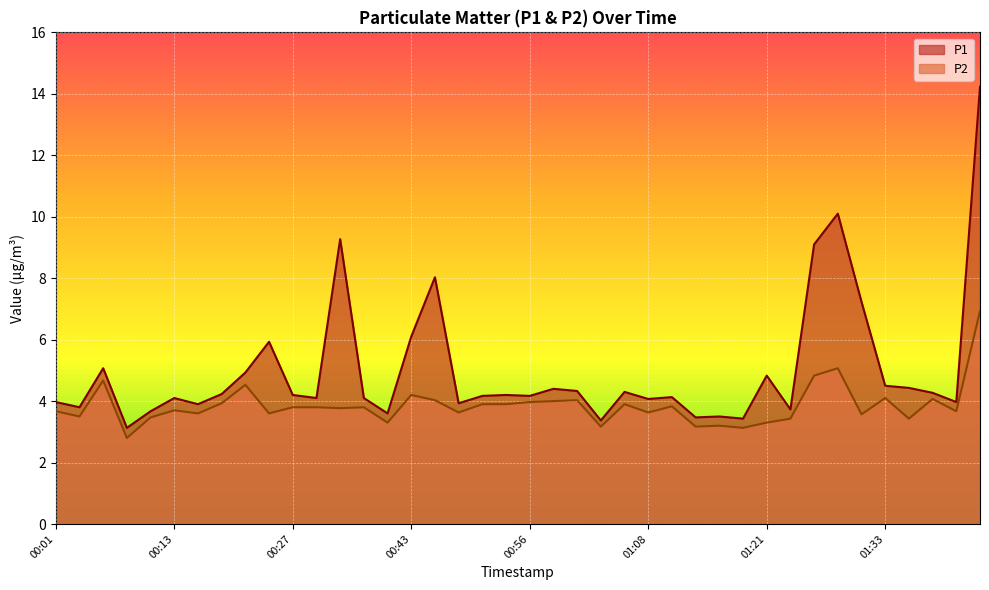

True or false: P1 has more than 1 points higher than both neighbors.

True